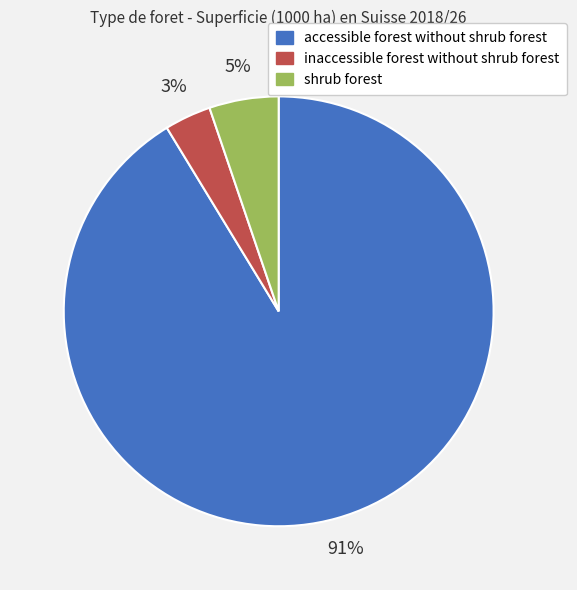

To the nearest percent, what is the average slice percentage?

33%